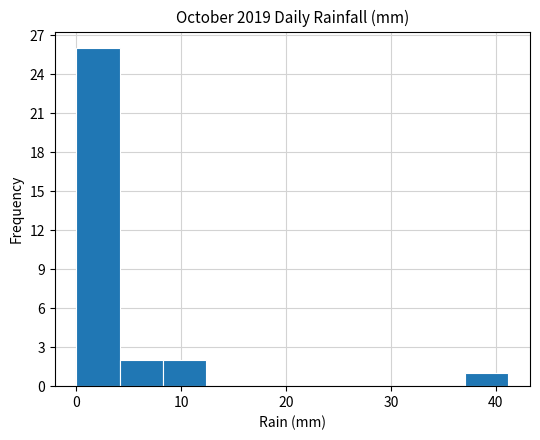

Reading left to right, transcribe this chart: for each bar, give the range it covers on the x-axis and its height. Neither the bar edges nor the heights are printed on the chart, so give them approximately, as read against the axes.

0 to 4: 26
4 to 8: 2
8 to 12: 2
12 to 16: 0
16 to 21: 0
21 to 25: 0
25 to 29: 0
29 to 33: 0
33 to 37: 0
37 to 41: 1